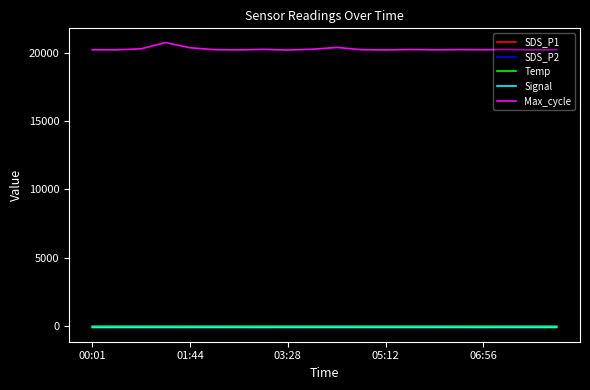

What is the minimum value for Temp?

4.6